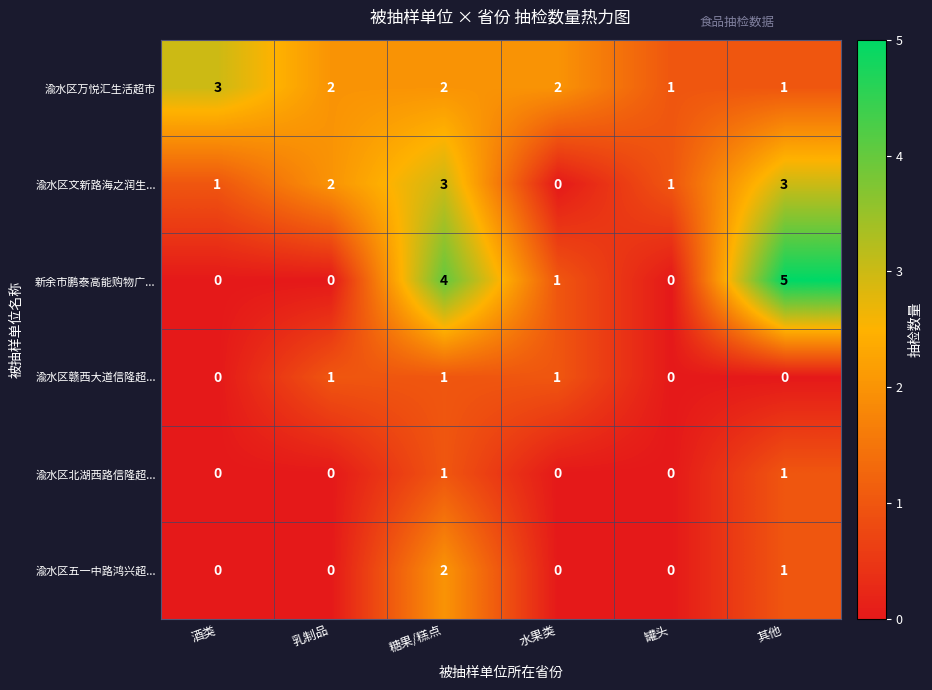

The value of 渝水区北湖西路信隆超... at 罐头 is -1. True or false?

False